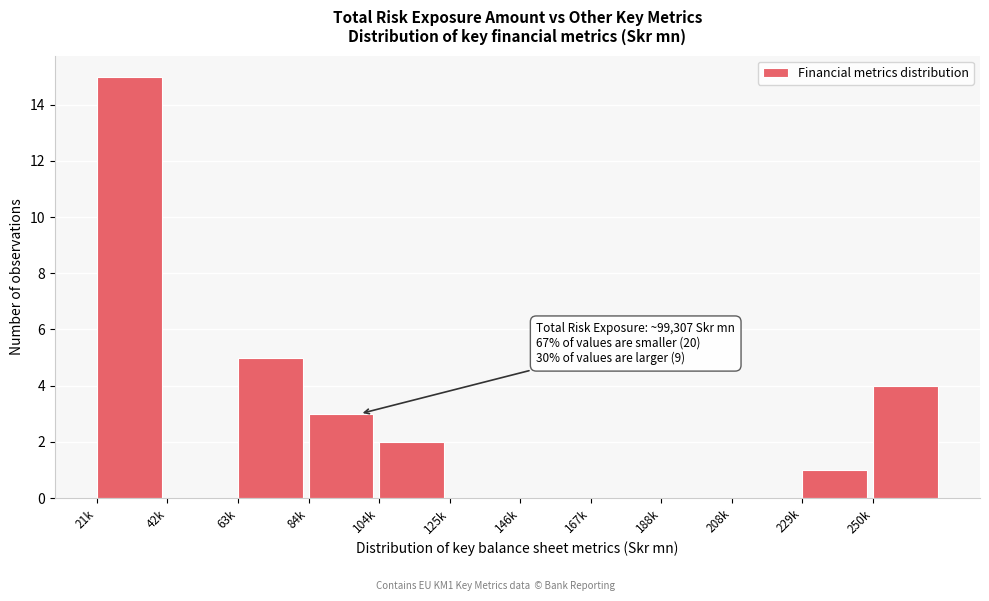

Reading left to right, transcribe all the data shown in this chart.

21k=15	42k=0	63k=5	84k=3	104k=2	125k=0	146k=0	167k=0	188k=0	208k=0	229k=1	250k=4